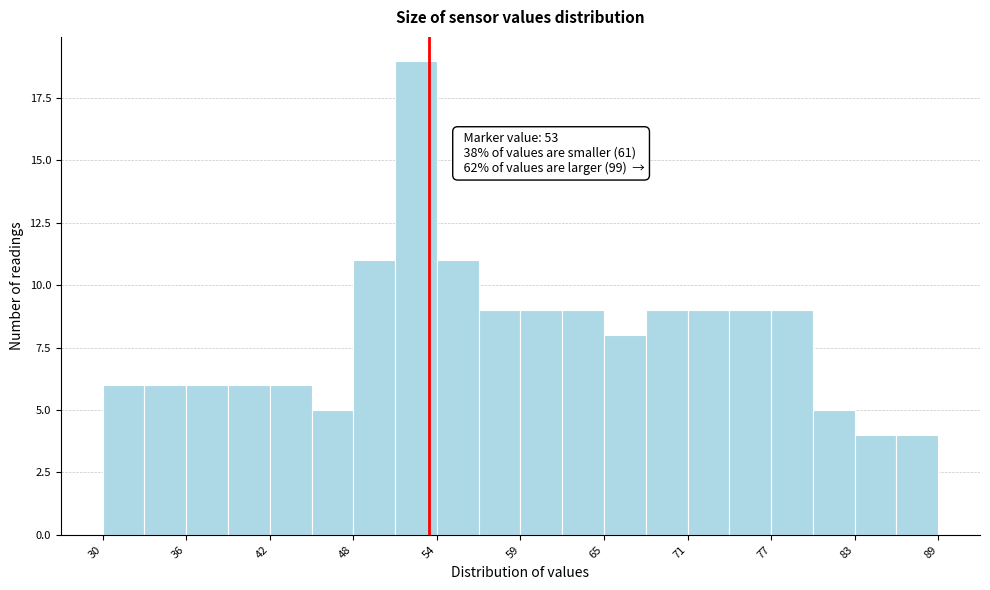

Read against the x-axis, roughly where is the centre of the tallest bar?

52